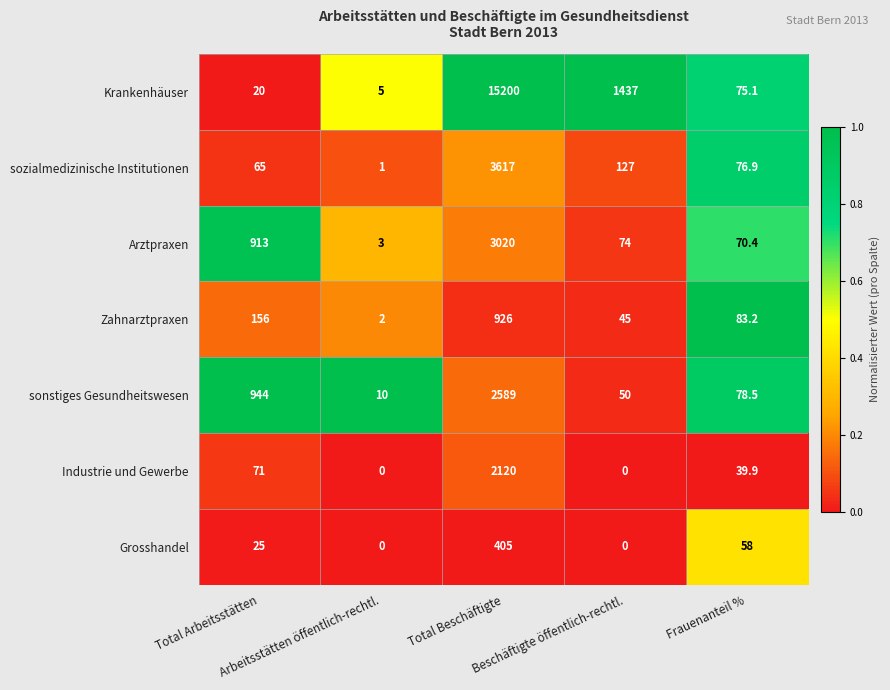

What is the difference between the maximum and minimum values in the Industrie und Gewerbe series?

2120.0